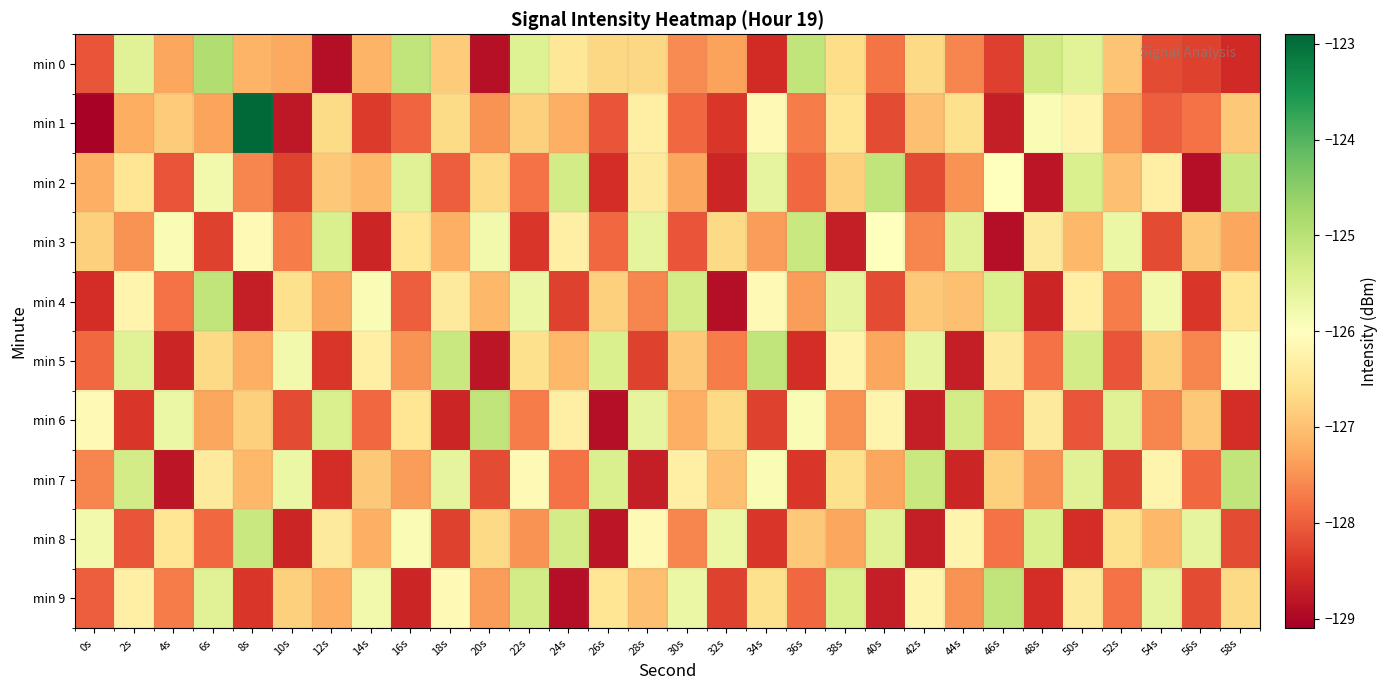

How many series are shown in this chart?

10